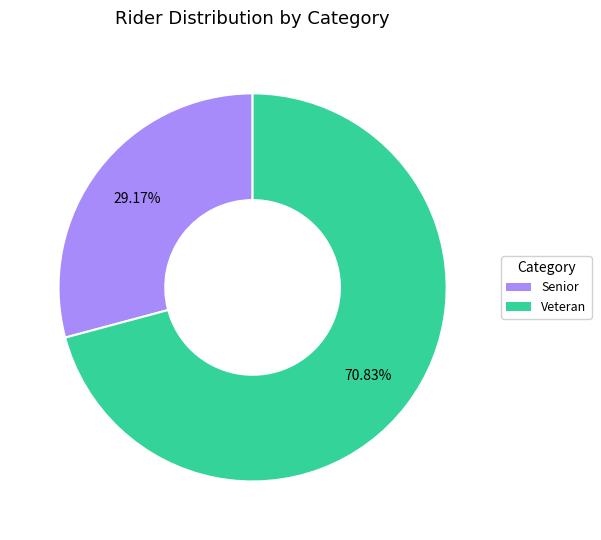

What is the ratio of the value at Senior to the value at Veteran?

0.4